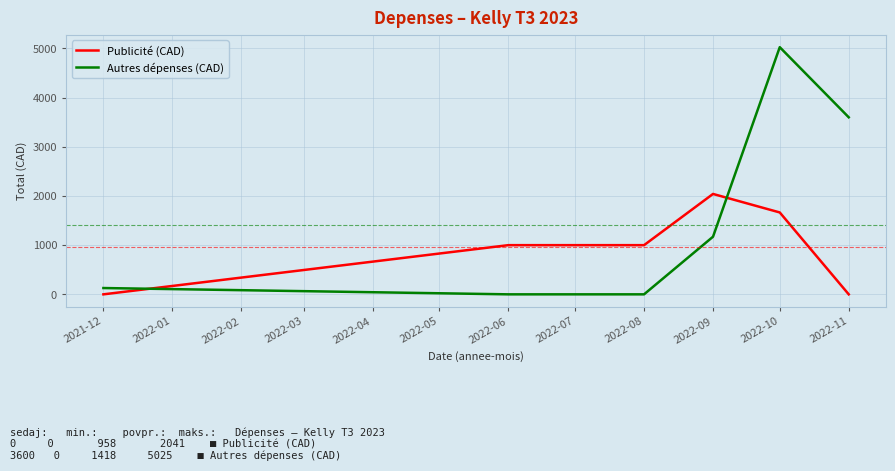

What is the spread (max minus min) of values at 2022-11?

3599.5